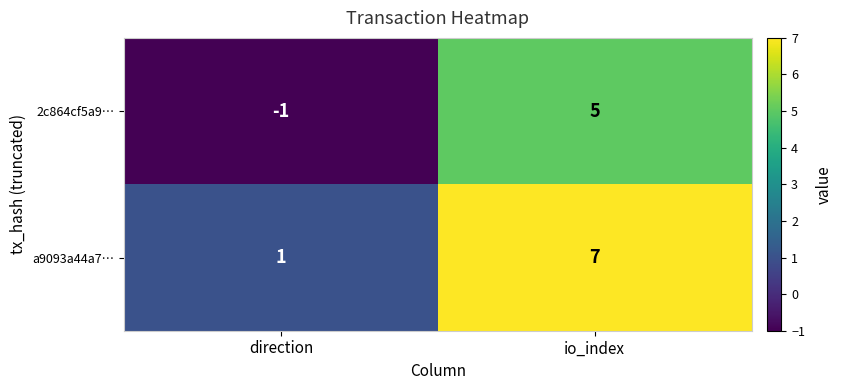

Rank the series at io_index from highest to lowest value.

a9093a44a7…, 2c864cf5a9…